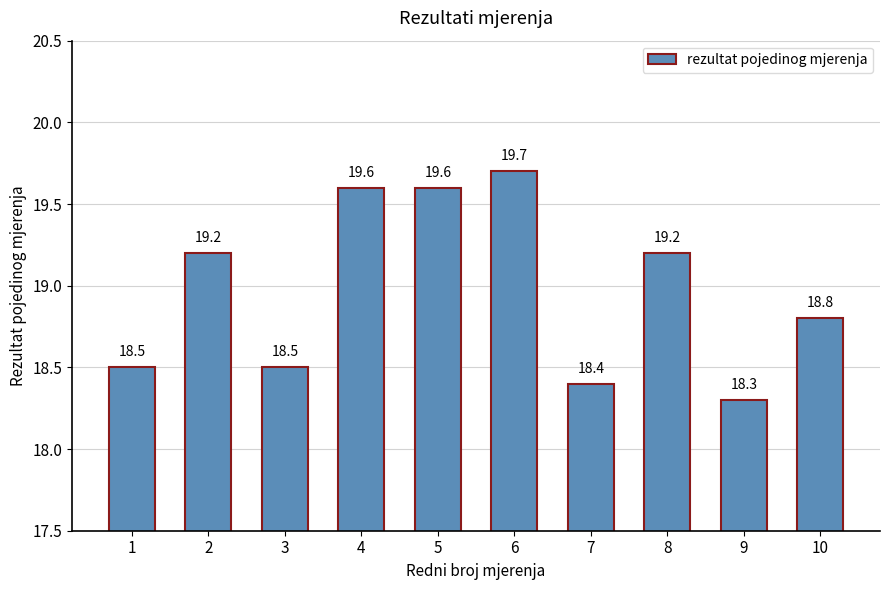

Reading left to right, what are all the values shown in this chart?

1=18.5	2=19.2	3=18.5	4=19.6	5=19.6	6=19.7	7=18.4	8=19.2	9=18.3	10=18.8